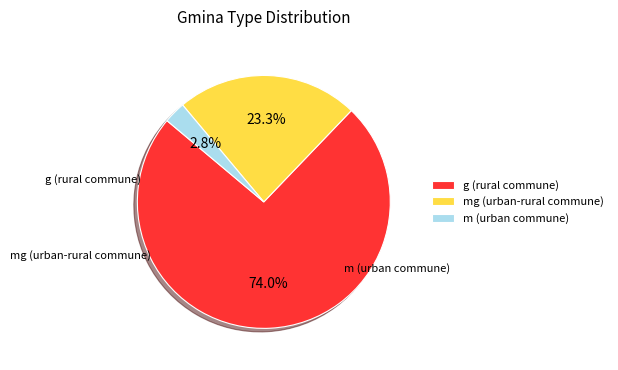

Rank the categories by value from highest to lowest.

g (rural commune), mg (urban-rural commune), m (urban commune)